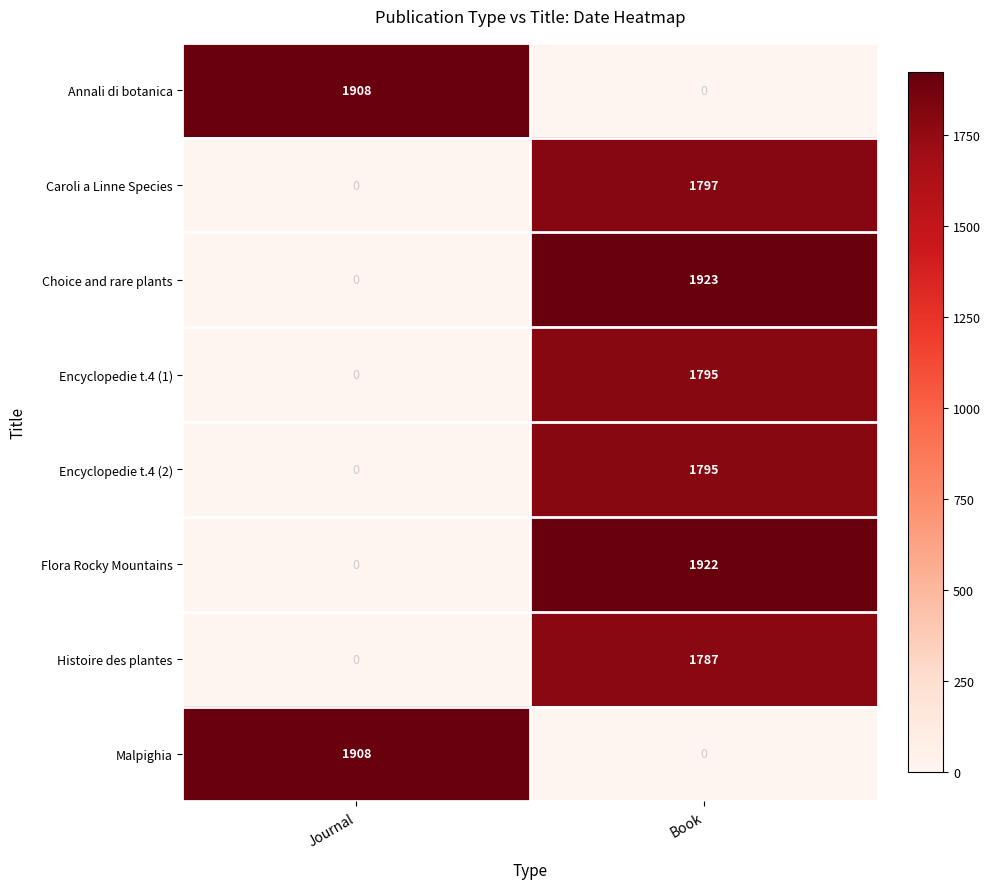

Between Journal and Book, which is larger?

Book